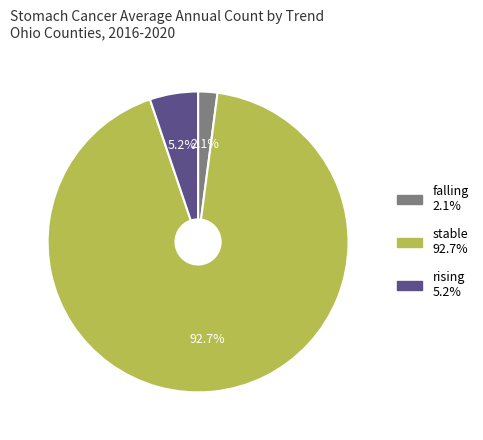

Does any single category account for the majority?

Yes